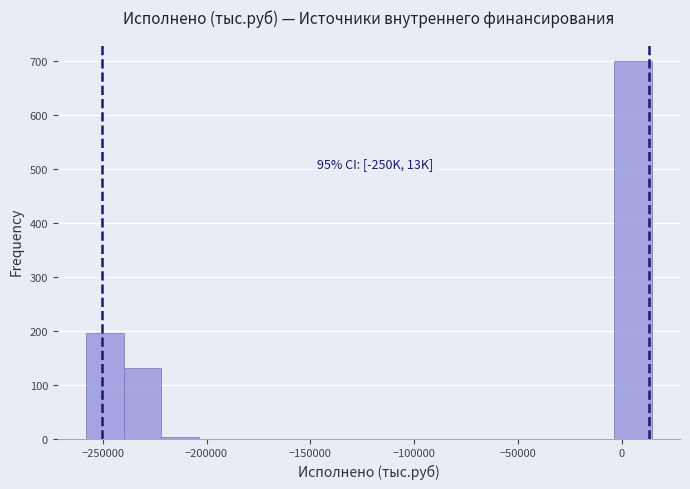

Read against the x-axis, roughly where is the centre of the tallest bar?

5000